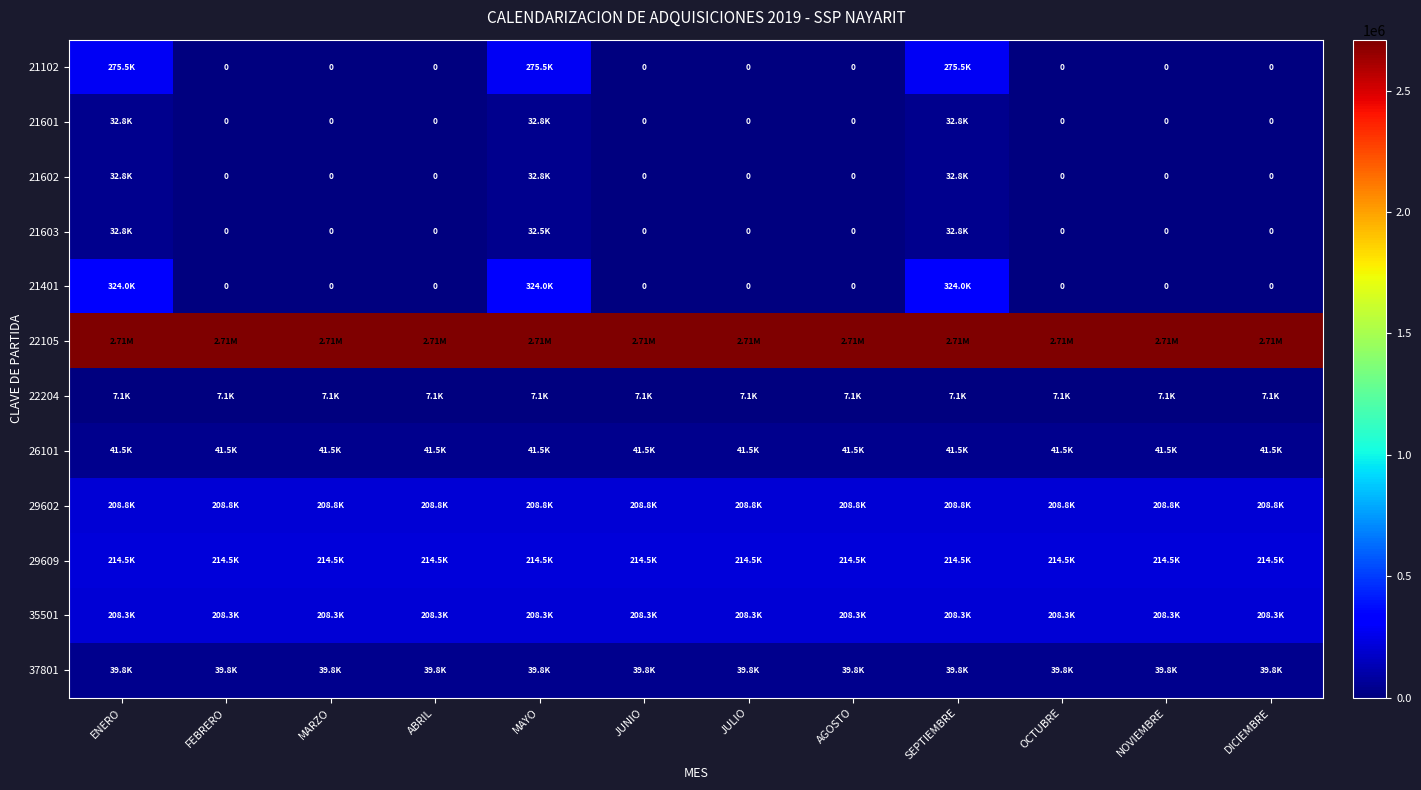

Is it true that 37801 equals 15957.0 at DICIEMBRE?

False